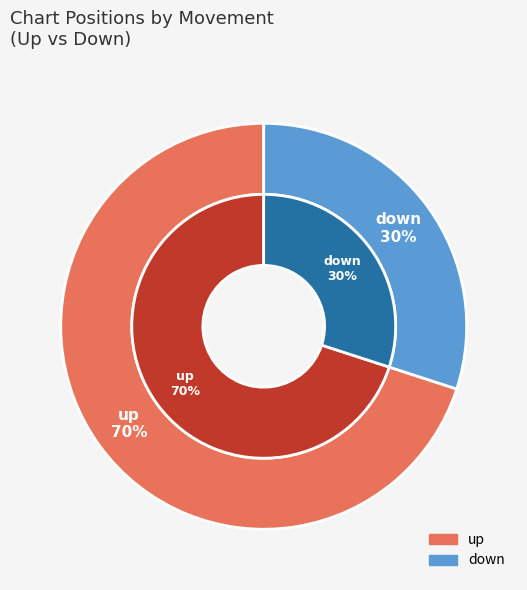

Which category accounts for the majority?

up